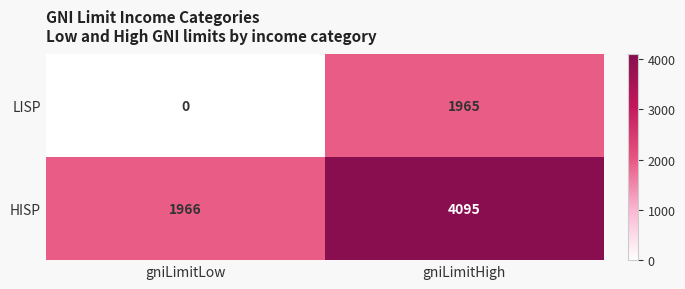

How many distinct data groups are displayed?

2